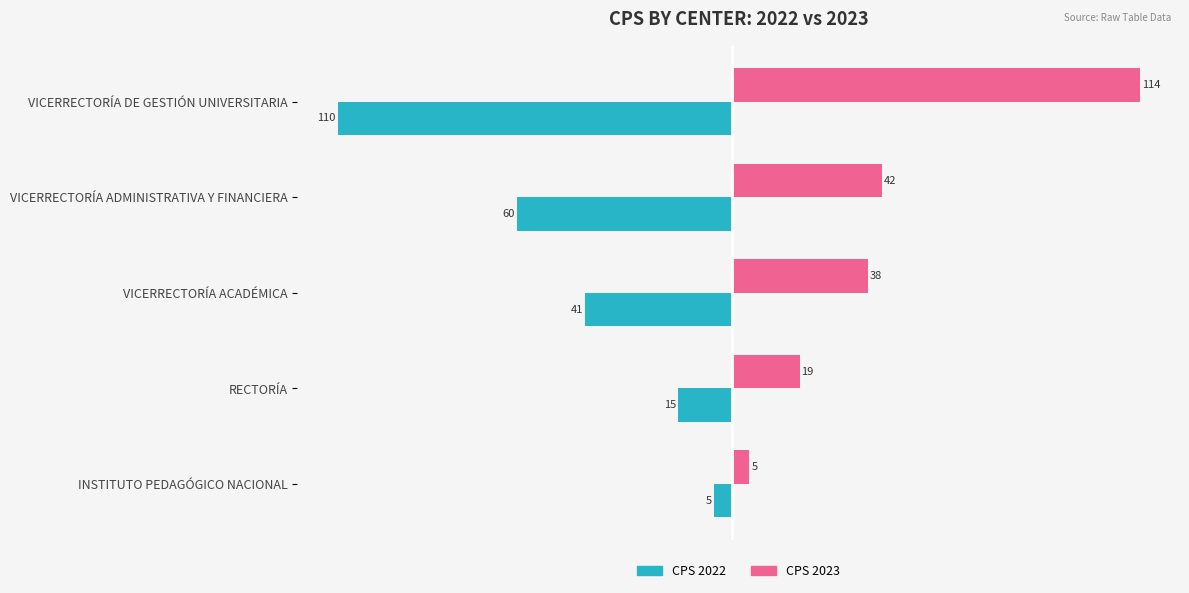

What are all the series names shown in the legend?

CPS 2022, CPS 2023